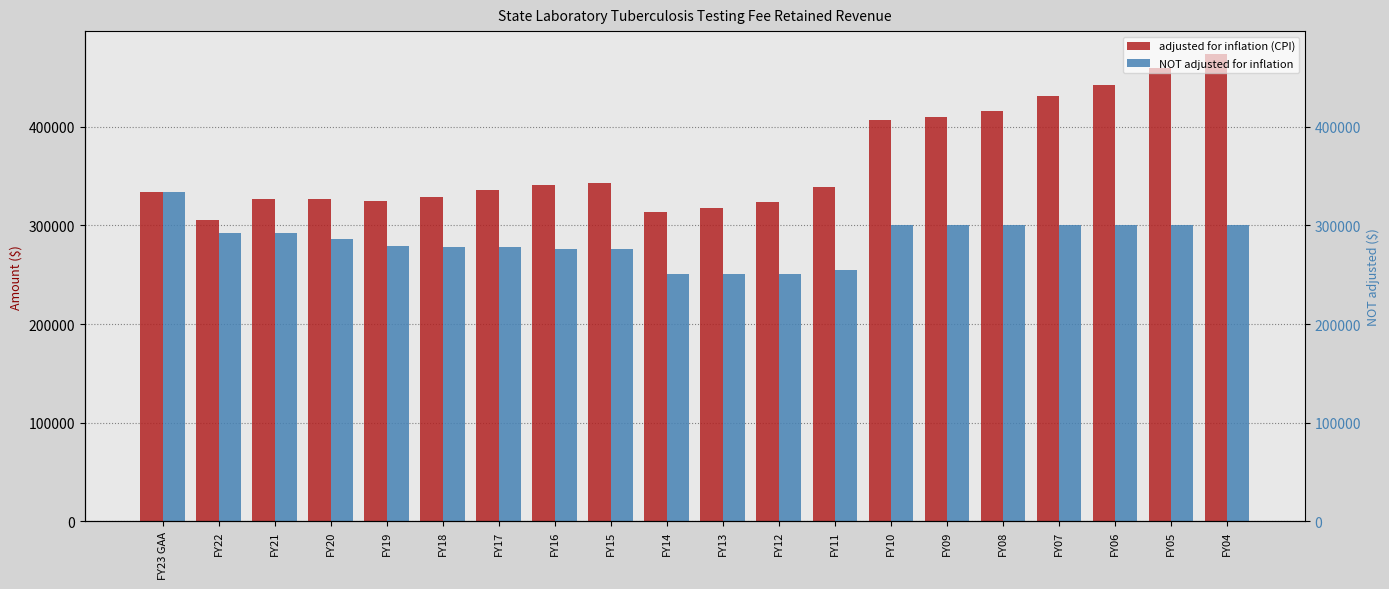

Reading left to right, extract all data points from this chart.

adjusted for inflation (CPI): FY23 GAA=334146	FY22=305202	FY21=326591	FY20=326454	FY19=324420	FY18=329062	FY17=336439	FY16=341096	FY15=343362	FY14=313315	FY13=318190	FY12=323553	FY11=339301	FY10=406588	FY09=410589	FY08=416340	FY07=431785	FY06=443006	FY05=459741	FY04=473555
NOT adjusted for inflation: FY23 GAA=334146	FY22=292546	FY21=292546	FY20=285879	FY19=279678	FY18=277918	FY17=277918	FY16=276619	FY15=276619	FY14=250619	FY13=250619	FY12=250619	FY11=255319	FY10=300000	FY09=300000	FY08=300000	FY07=300000	FY06=300000	FY05=300000	FY04=300000